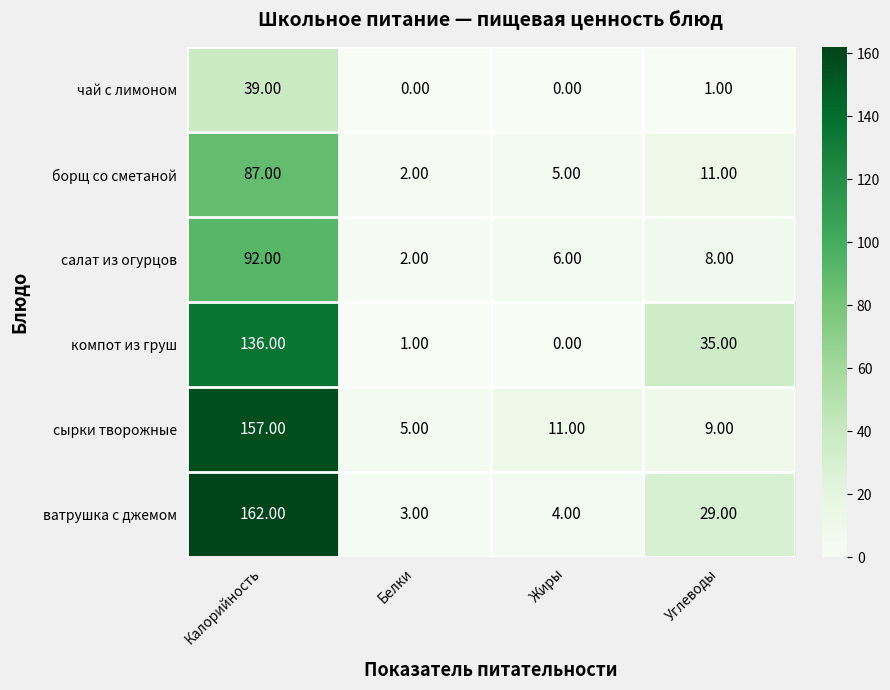

At which label is ватрушка с джемом closest to 82?

Углеводы